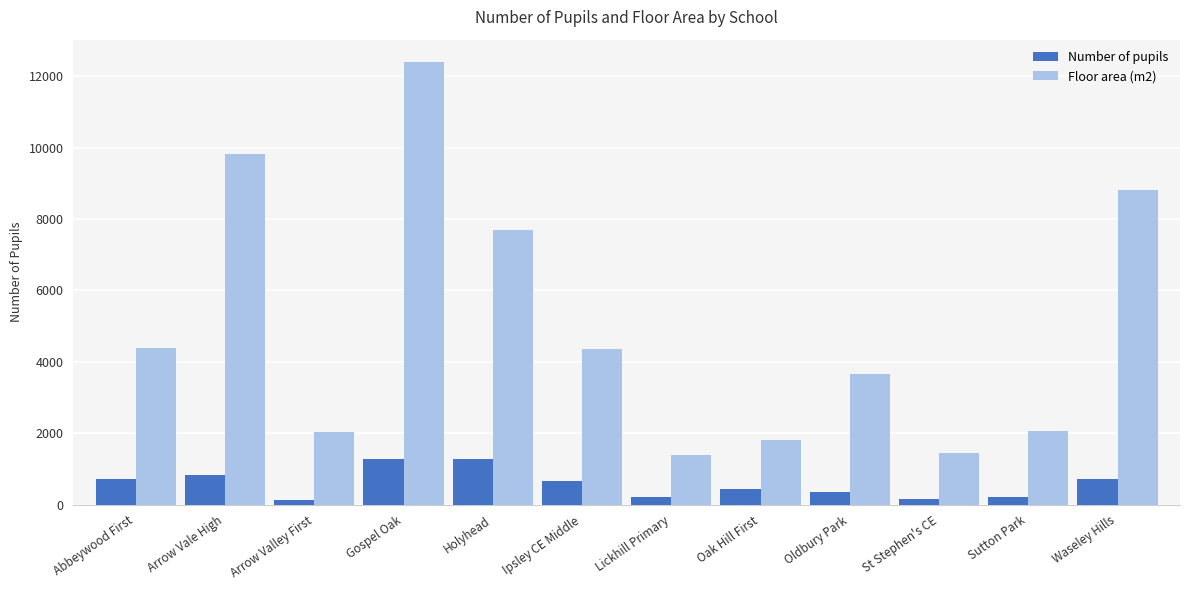

Which series has the largest total across all categories?

Floor area (m2)